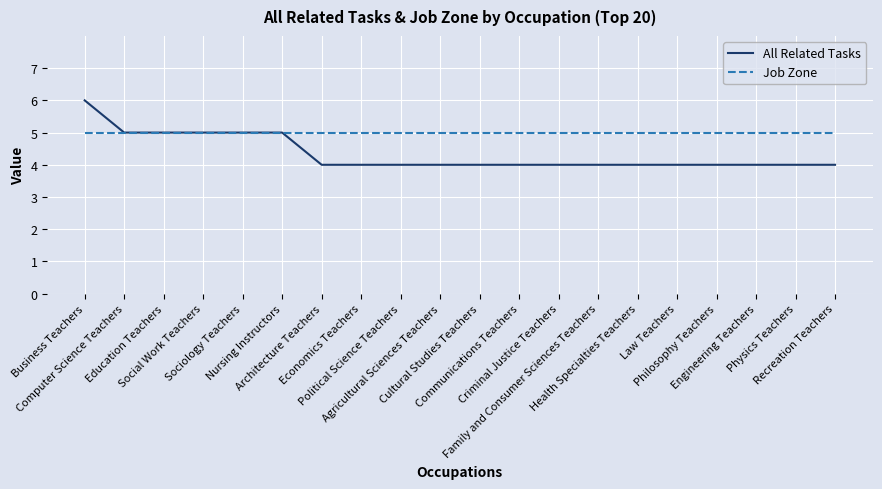

What is the greatest value displayed?

6